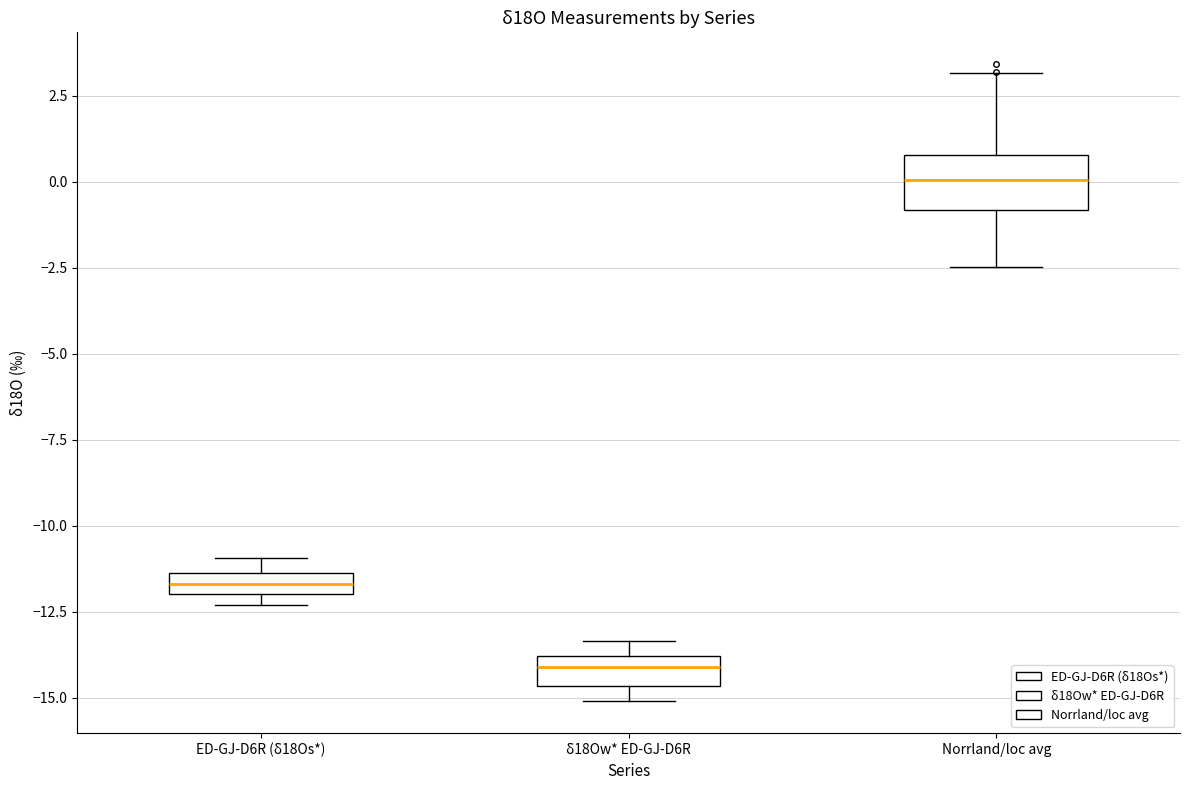

Which box's median line is the lowest?

δ18Ow* ED-GJ-D6R